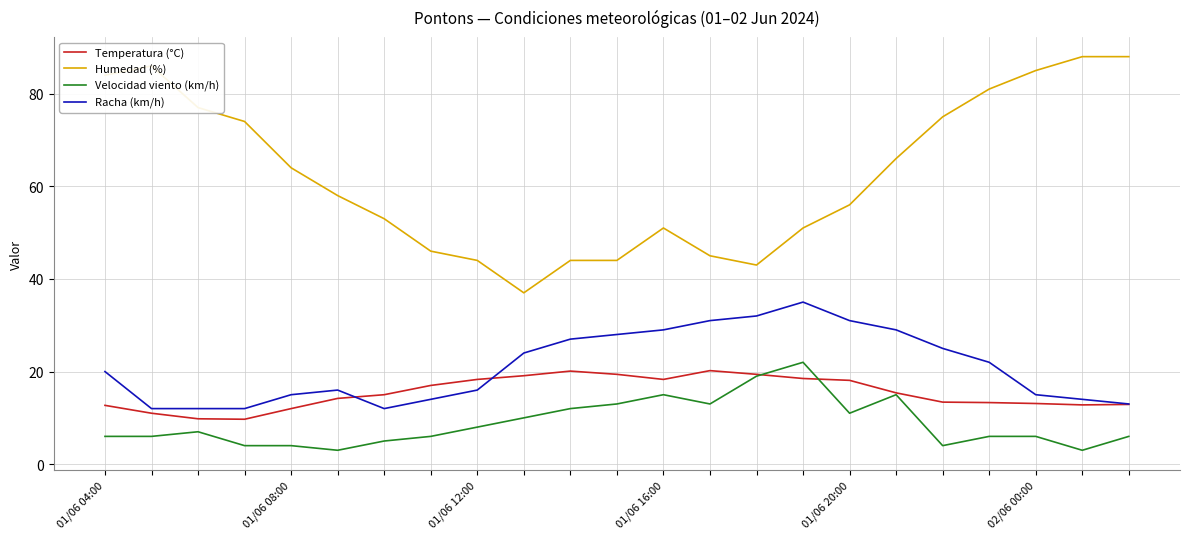

True or false: Velocidad viento (km/h) and Racha (km/h) cross at least once.

False